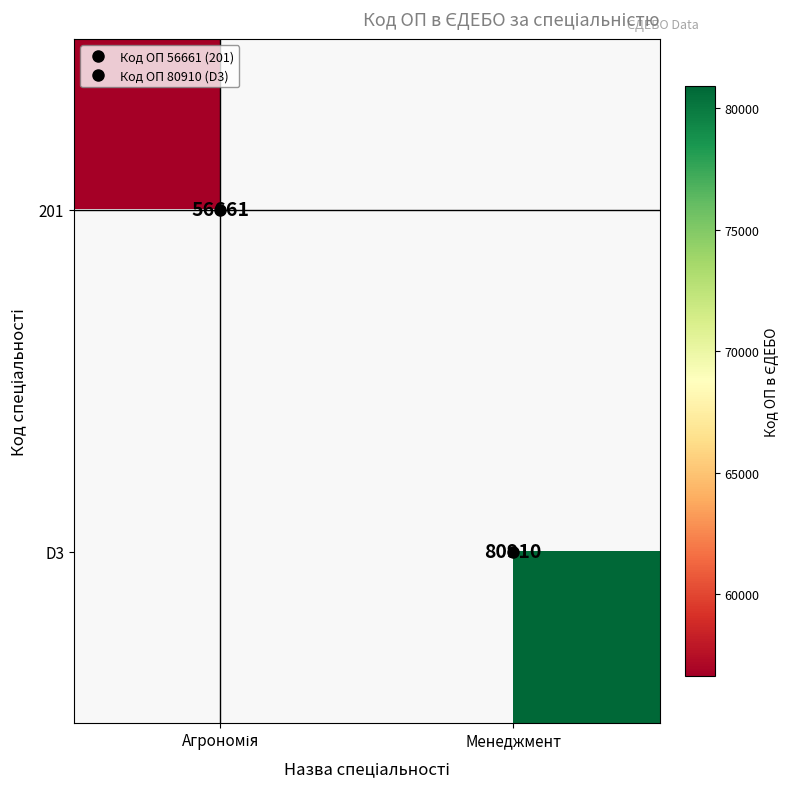

What is the maximum value shown in the chart?

80910.0